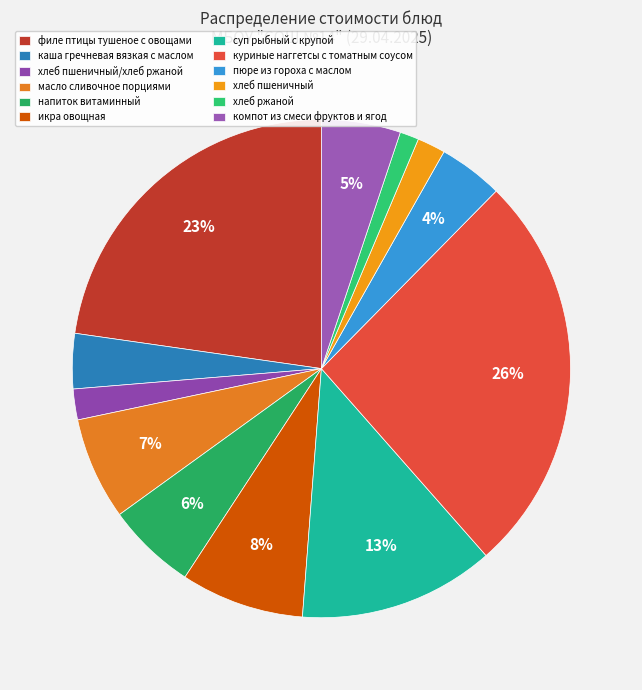

To the nearest percent, what portion does каша гречневая вязкая с маслом represent?

4%